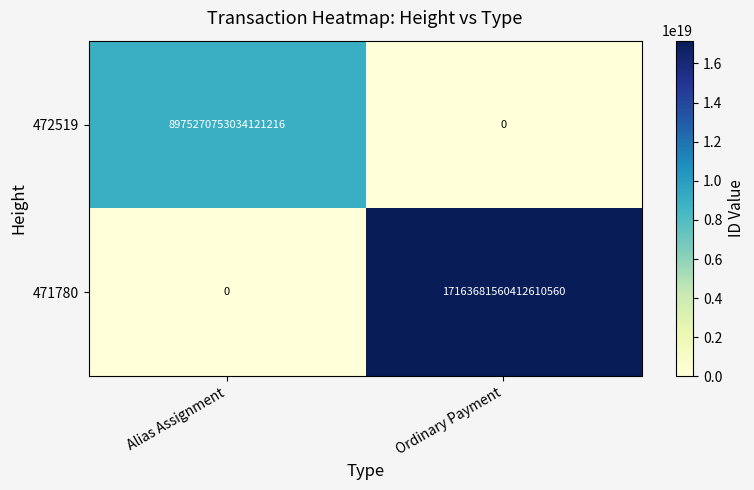

Where is 472519 nearest to the value 4487635376517060608?

Alias Assignment